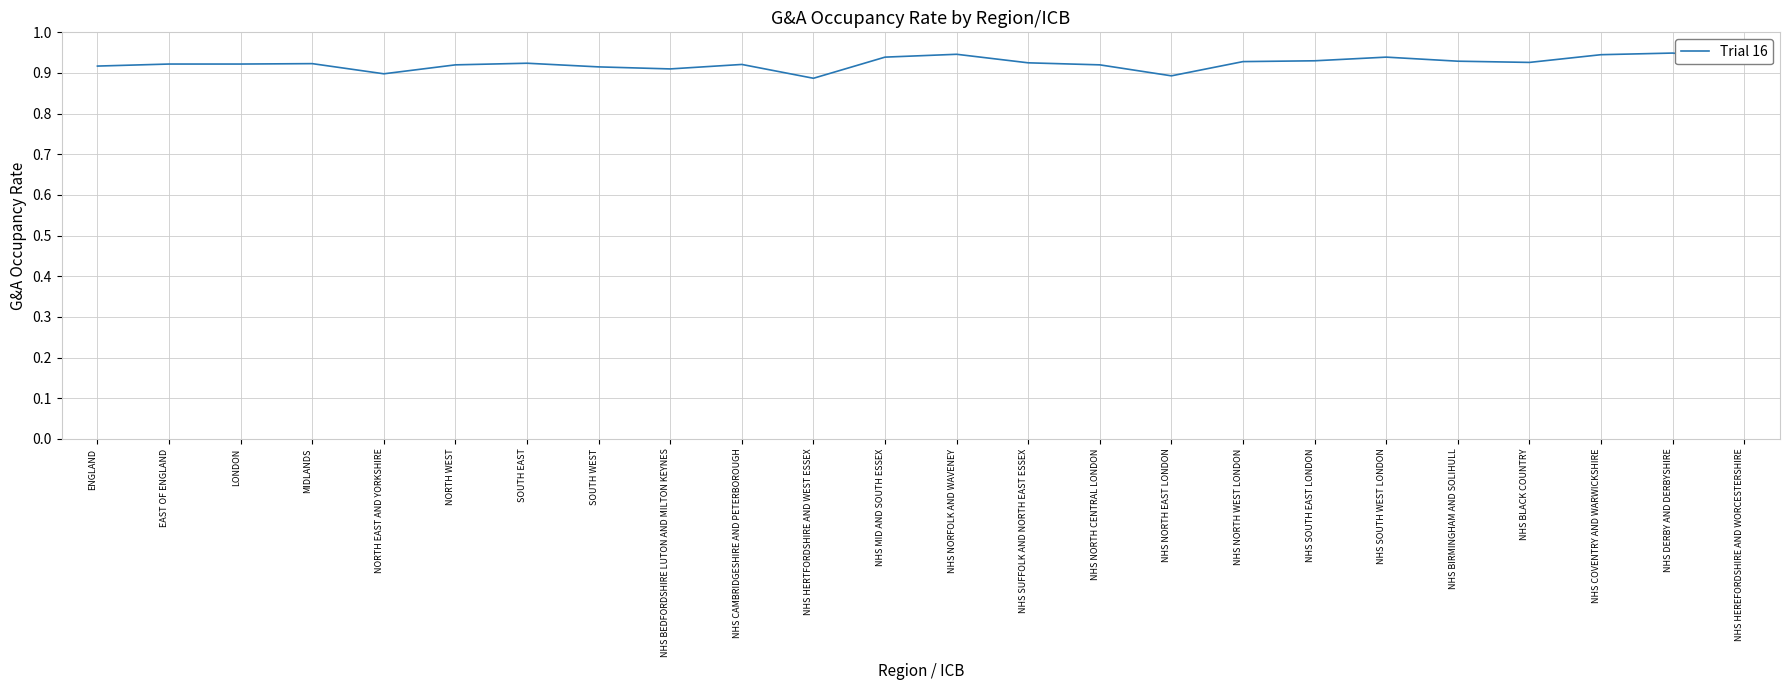

The value at NHS COVENTRY AND WARWICKSHIRE is 0.9. True or false?

True